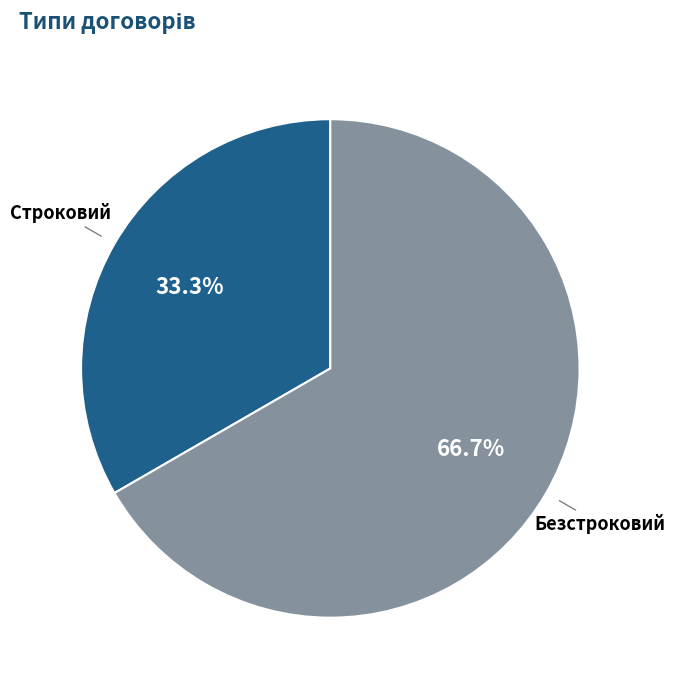

Is Безстроковий the majority of the pie?

Yes